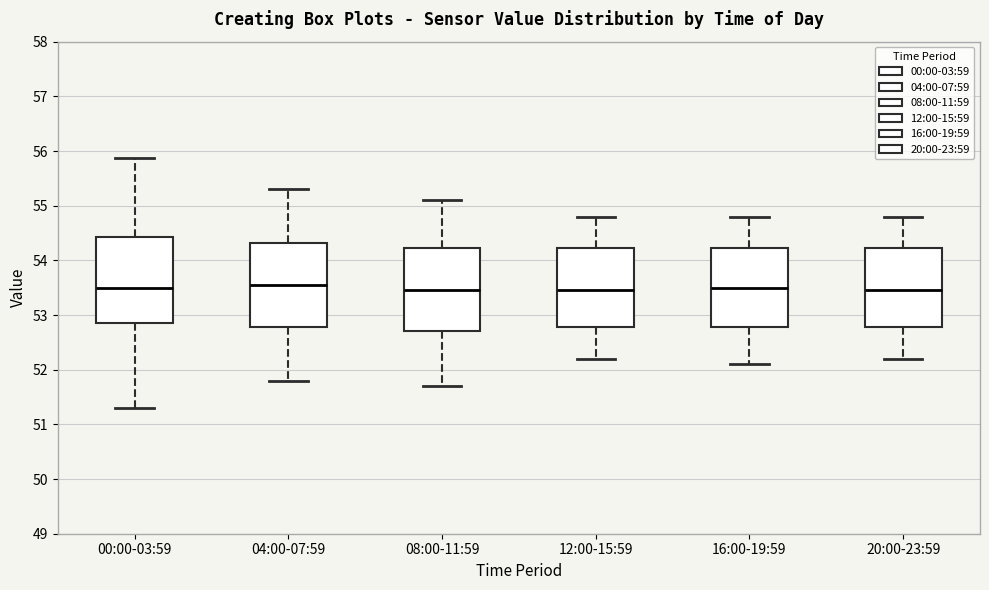

Reading left to right, read every box against the y-axis: the position of its median line, the range the box covers, and the ends of its whiskers. The values are not printed on the chart, so give them approximately, as read against the axis.

00:00-03:59: median 53.5, box 52.9 to 54.4, whiskers 51.3 to 55.9
04:00-07:59: median 53.6, box 52.8 to 54.3, whiskers 51.8 to 55.3
08:00-11:59: median 53.5, box 52.7 to 54.2, whiskers 51.7 to 55.1
12:00-15:59: median 53.5, box 52.8 to 54.2, whiskers 52.2 to 54.8
16:00-19:59: median 53.5, box 52.8 to 54.2, whiskers 52.1 to 54.8
20:00-23:59: median 53.5, box 52.8 to 54.2, whiskers 52.2 to 54.8